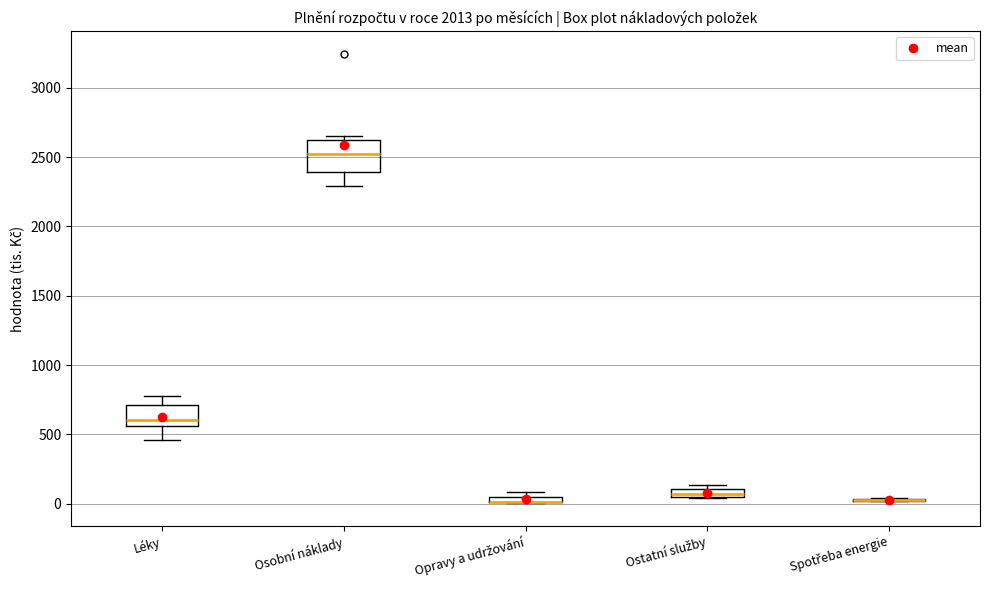

Comparing the boxes themselves (not the whiskers), which one is the tallest?

Osobní náklady